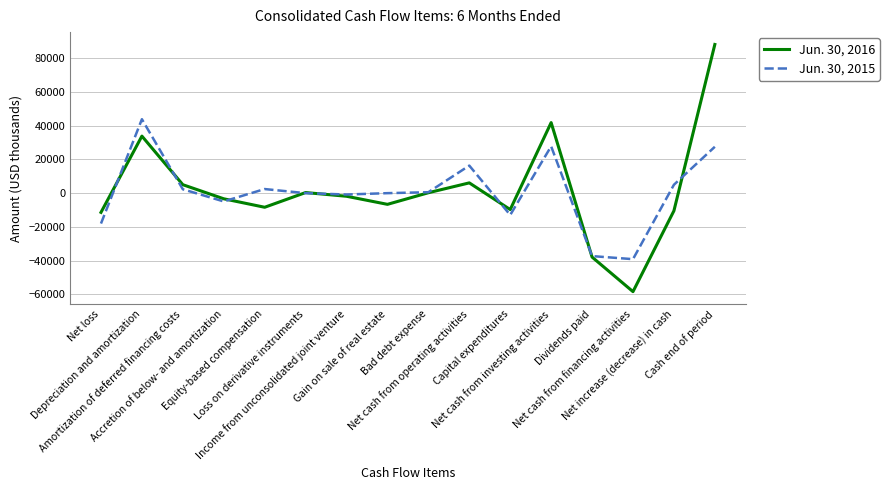

The value of Jun. 30, 2015 at Gain on sale of real estate is 0. True or false?

True